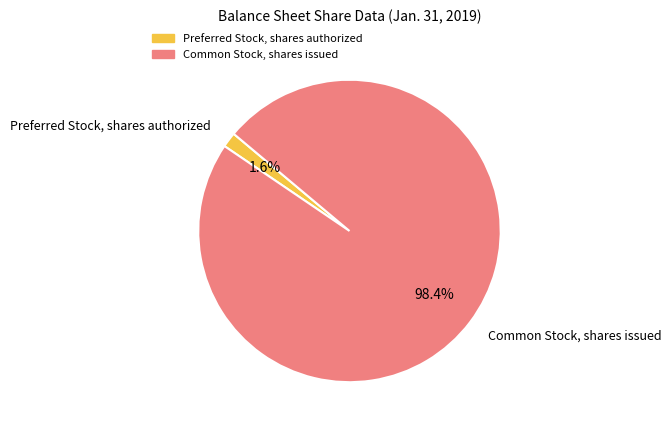

Which category accounts for the majority?

Common Stock, shares issued